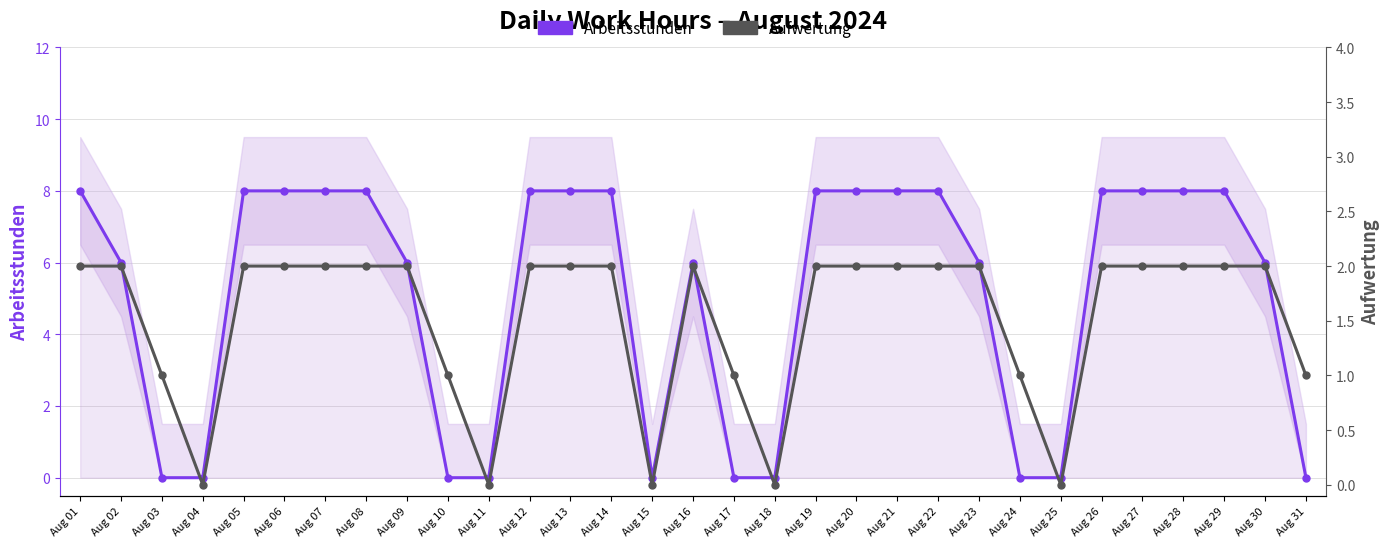

Reading left to right, extract all data points from this chart.

Arbeitsstunden: Aug 01=8	Aug 02=6	Aug 03=0	Aug 04=0	Aug 05=8	Aug 06=8	Aug 07=8	Aug 08=8	Aug 09=6	Aug 10=0	Aug 11=0	Aug 12=8	Aug 13=8	Aug 14=8	Aug 15=0	Aug 16=6	Aug 17=0	Aug 18=0	Aug 19=8	Aug 20=8	Aug 21=8	Aug 22=8	Aug 23=6	Aug 24=0	Aug 25=0	Aug 26=8	Aug 27=8	Aug 28=8	Aug 29=8	Aug 30=6	Aug 31=0
Aufwertung: Aug 01=2	Aug 02=2	Aug 03=1	Aug 04=0	Aug 05=2	Aug 06=2	Aug 07=2	Aug 08=2	Aug 09=2	Aug 10=1	Aug 11=0	Aug 12=2	Aug 13=2	Aug 14=2	Aug 15=0	Aug 16=2	Aug 17=1	Aug 18=0	Aug 19=2	Aug 20=2	Aug 21=2	Aug 22=2	Aug 23=2	Aug 24=1	Aug 25=0	Aug 26=2	Aug 27=2	Aug 28=2	Aug 29=2	Aug 30=2	Aug 31=1